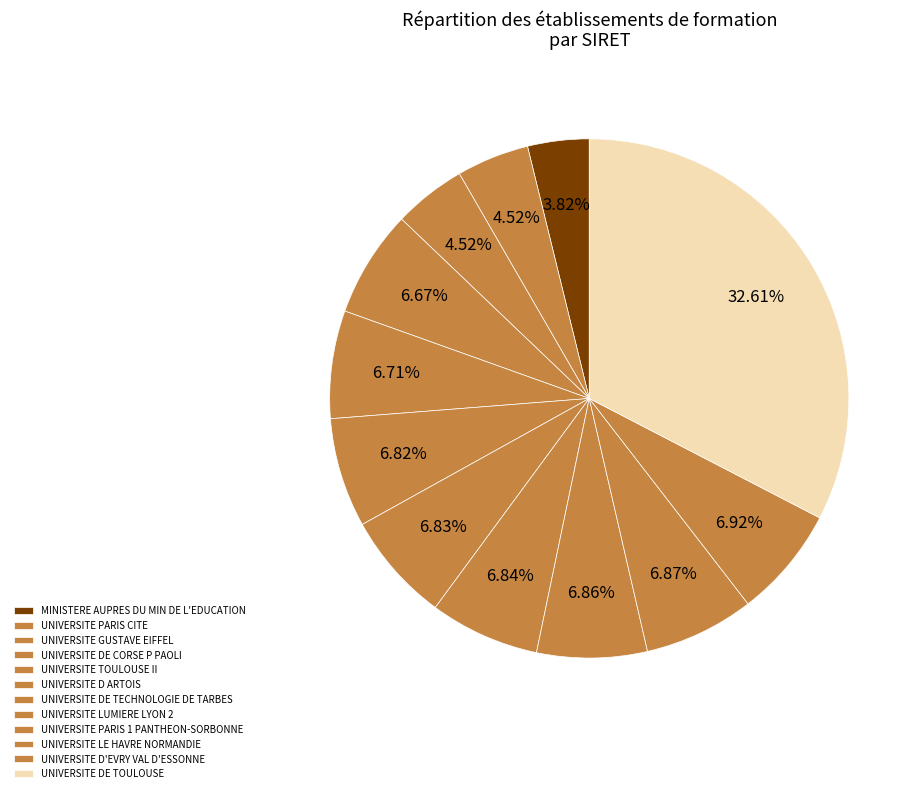

Count the number of slices in the pie.

12